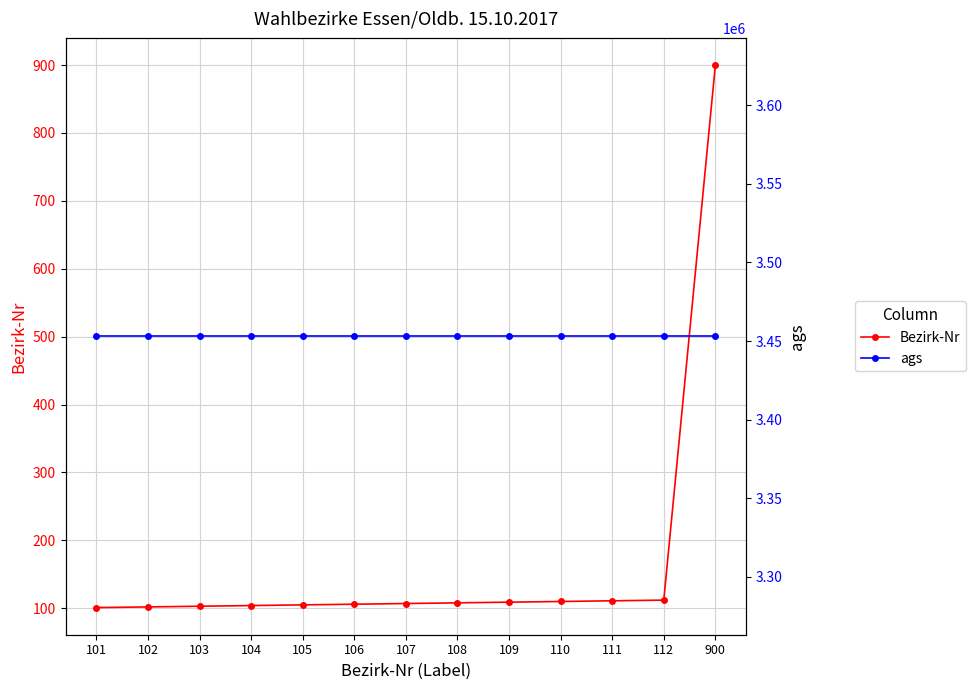

What are all the series names shown in the legend?

Bezirk-Nr, ags